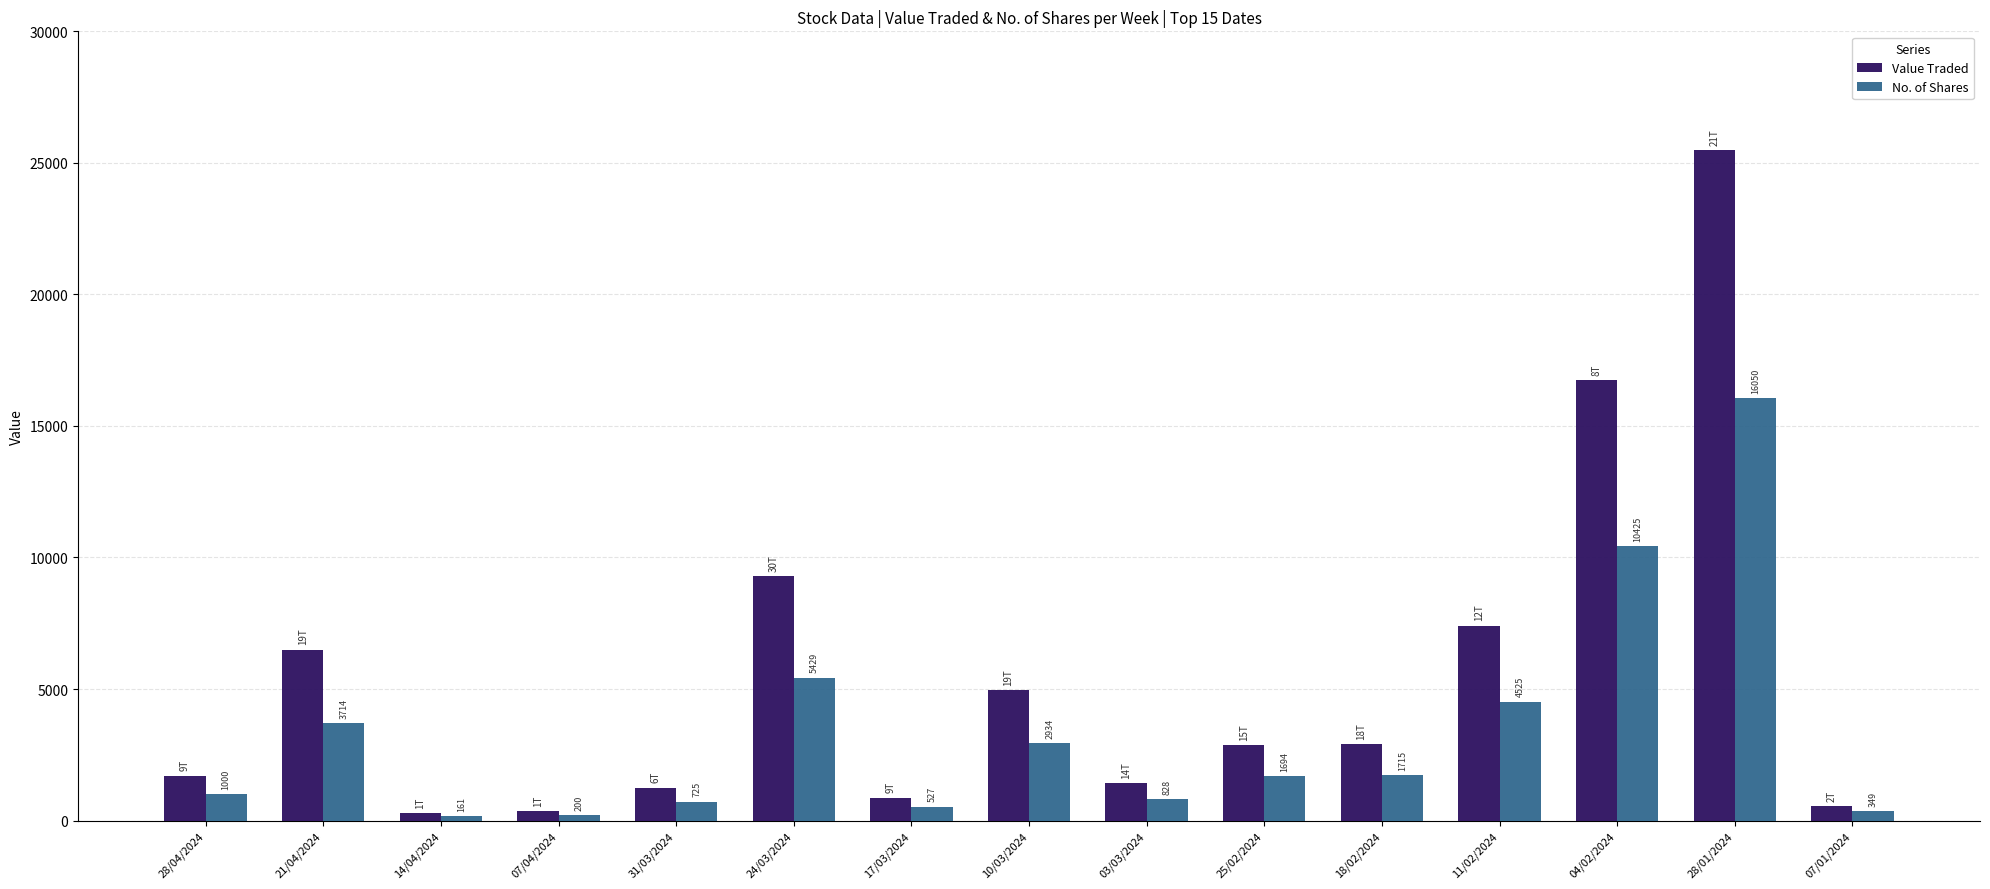

What is the highest value of the Value Traded series?

25482